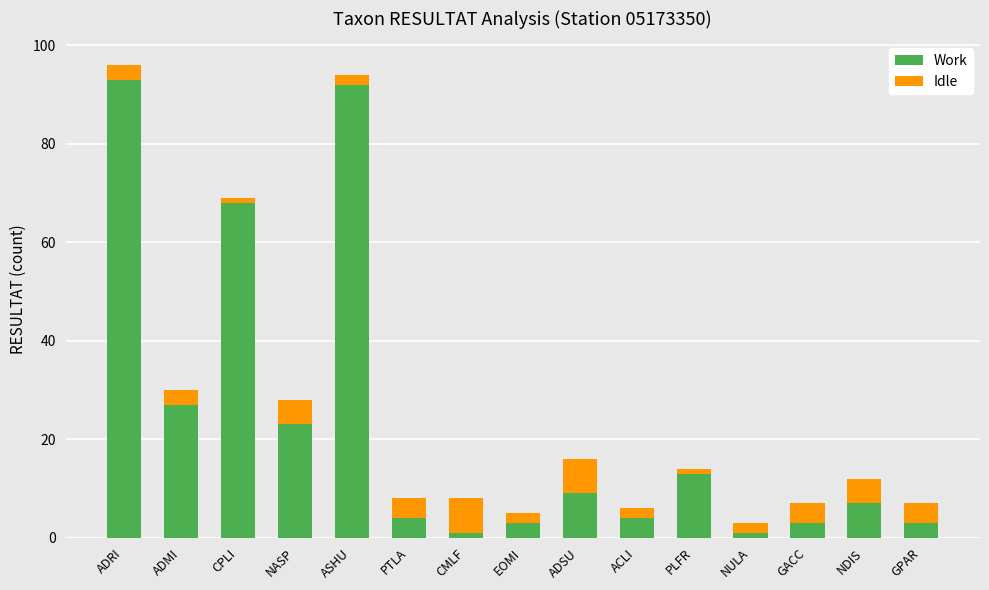

What is the sum of all Work values?

351